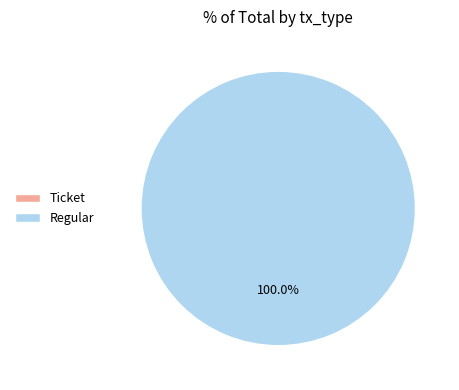

Is it true that Ticket is 0% of the pie?

True